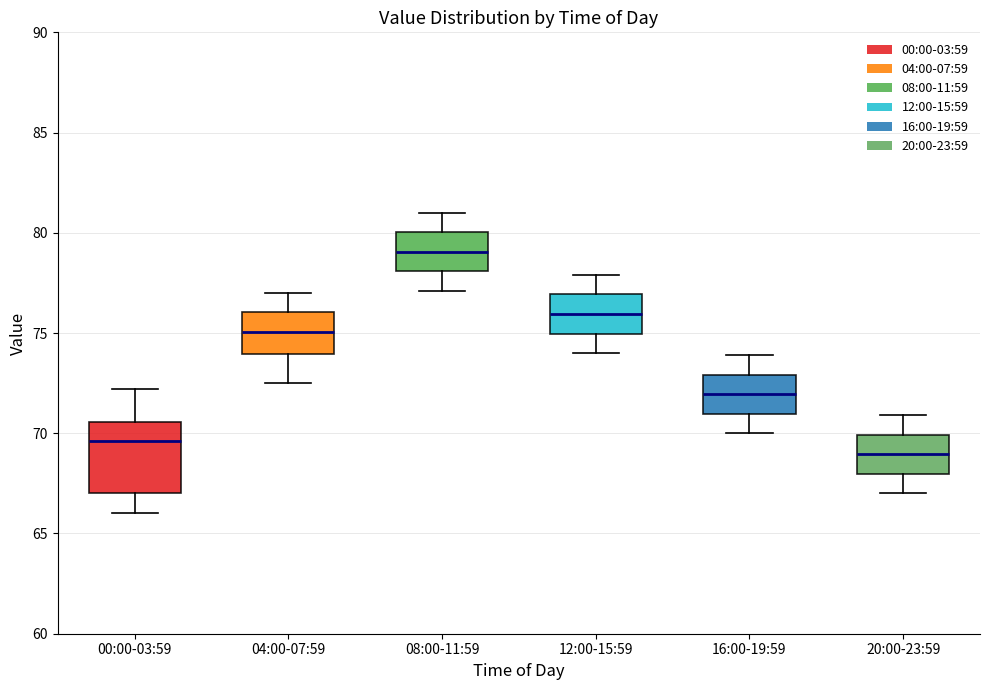

Where does the median line of the box for 08:00-11:59 sit on the y-axis? The values are not printed on the chart, so give them approximately, as read against the axis.

79.0